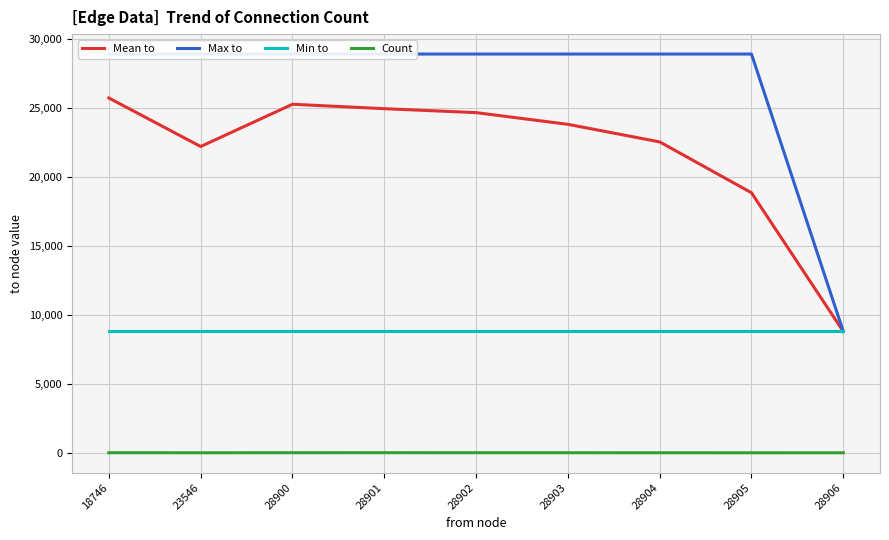

What is the maximum value shown in the chart?

28906.0